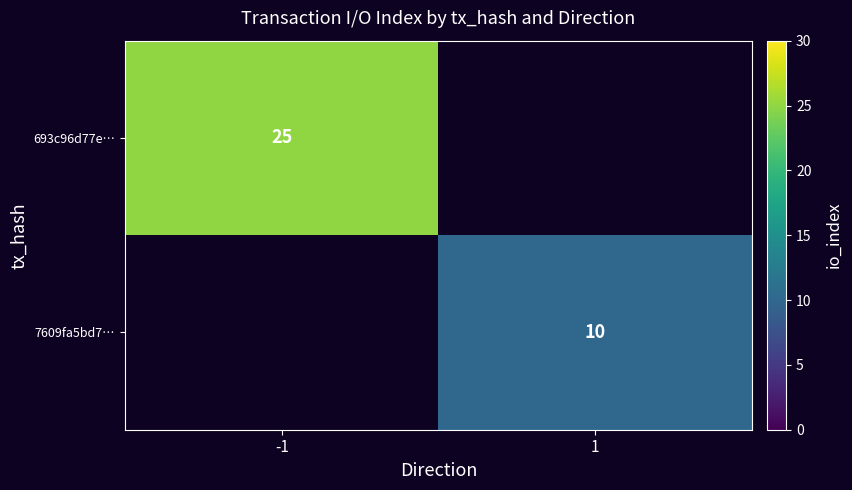

How many distinct data groups are displayed?

2